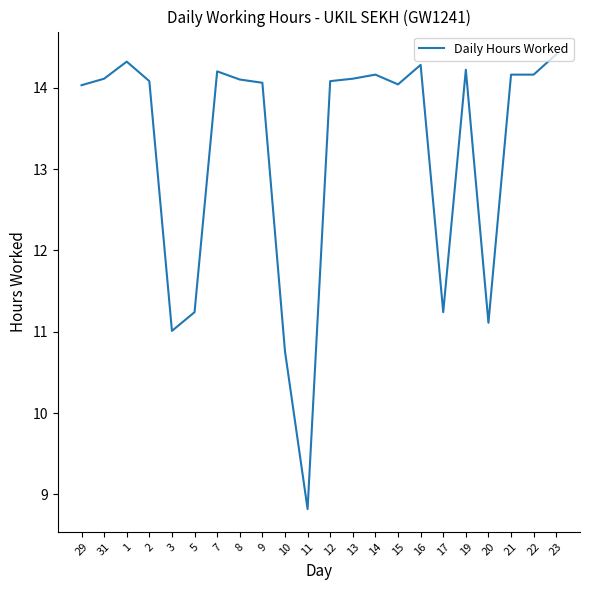

Does the chart have visible grid lines?

No